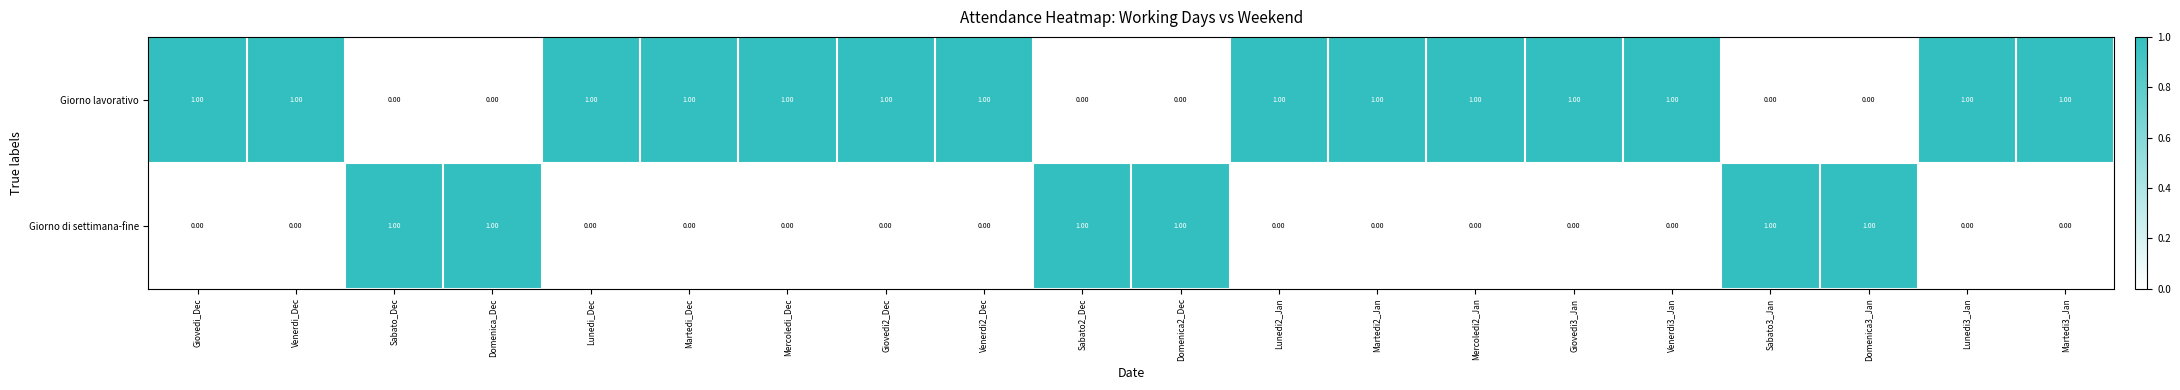

List the series in order of their overall mean, lowest first.

Giorno di settimana-fine, Giorno lavorativo